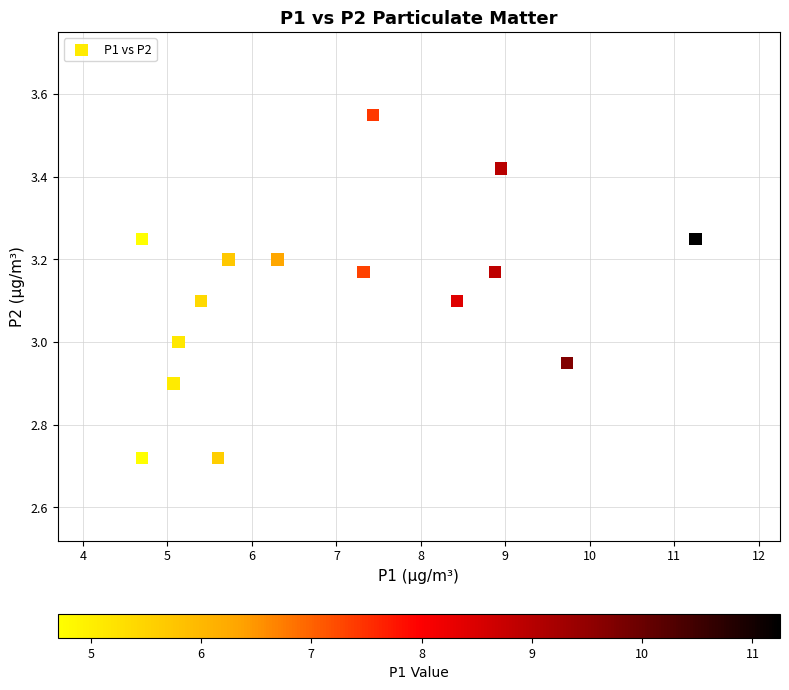

What is the range of Y values (max minus min)?

0.8